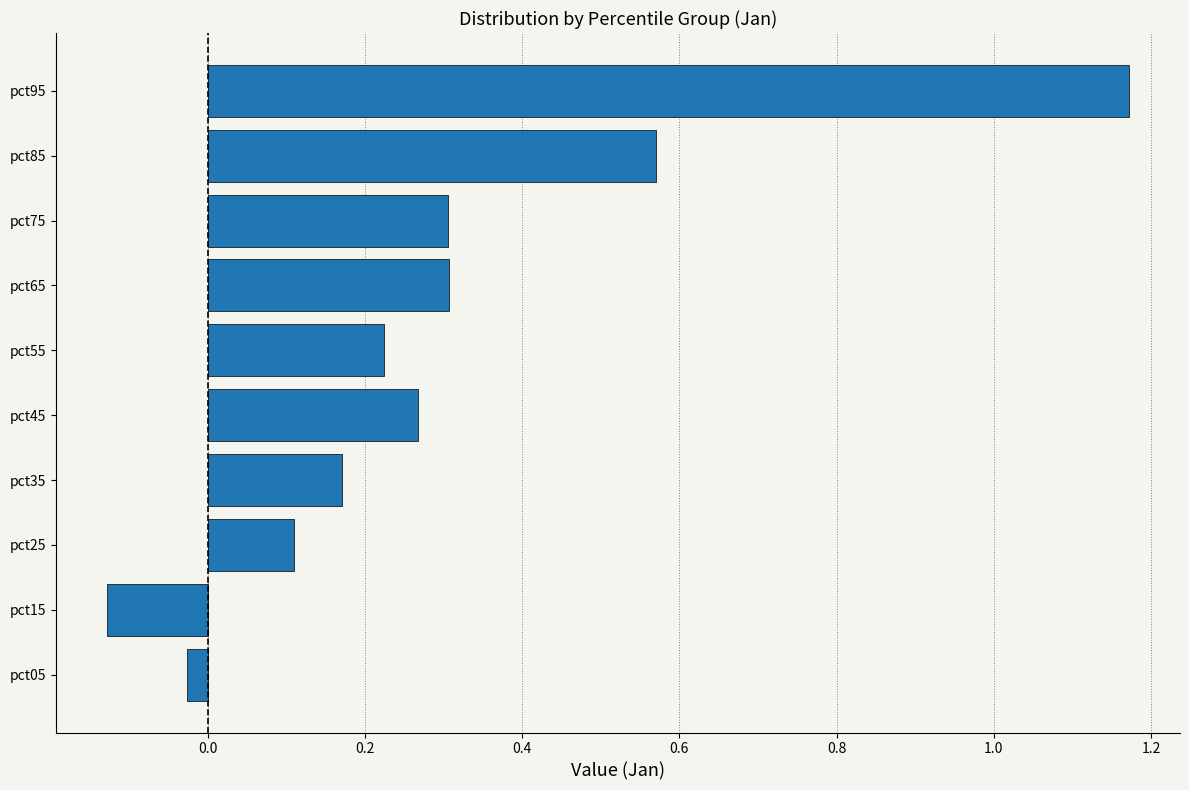

At which label is the value closest to 0?

pct05